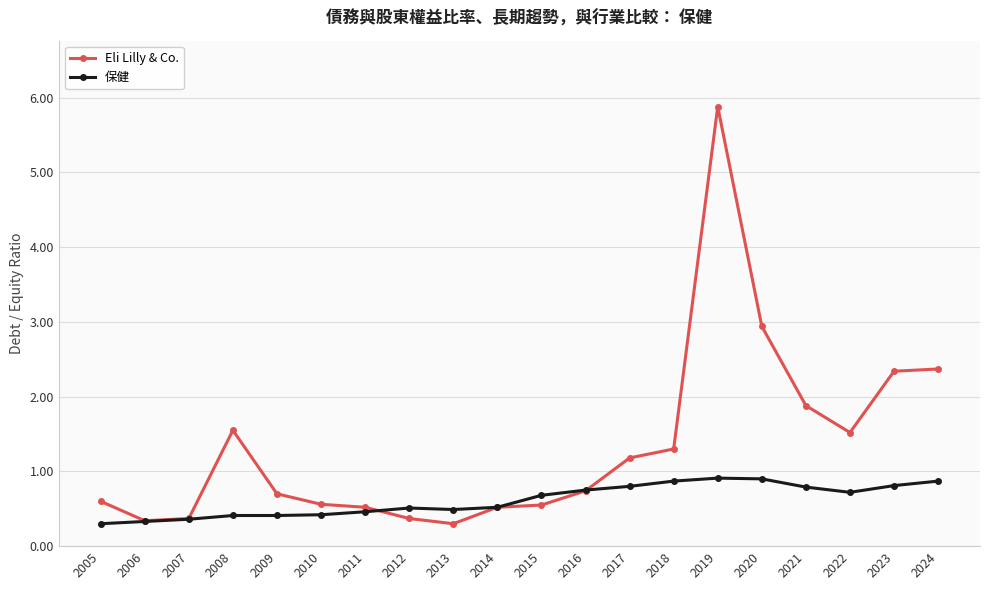

What is the difference between the Eli Lilly & Co. values at 2010 and 2006?

0.2